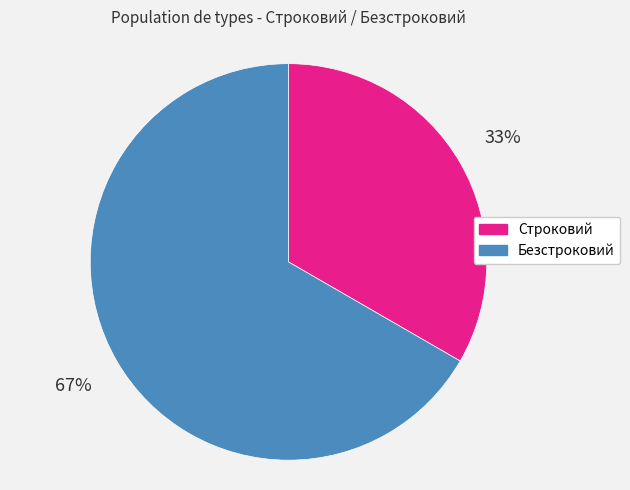

Does Безстроковий account for over 50% of the chart?

Yes